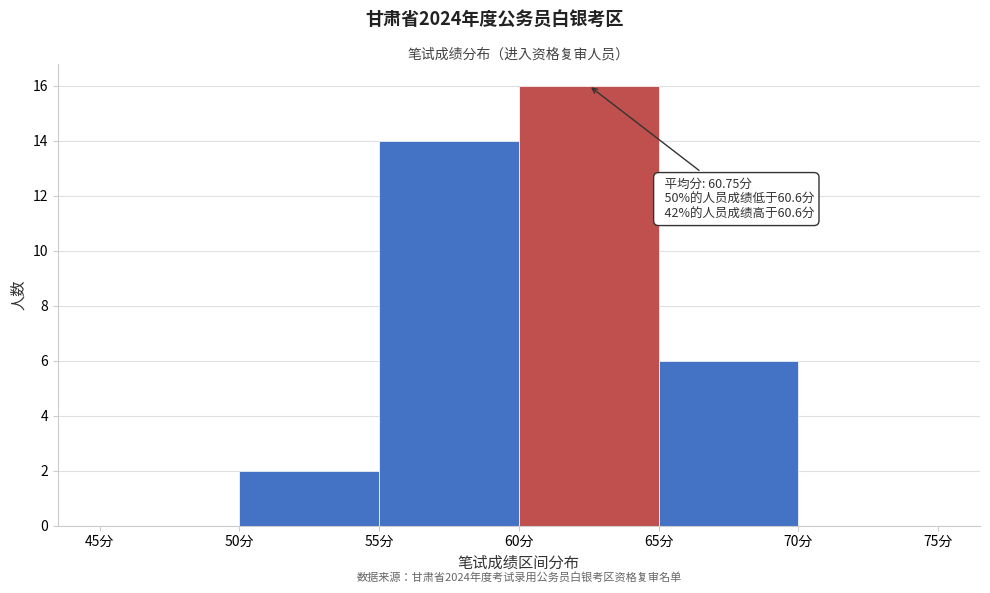

Which range on the x-axis has the tallest bar?

60 to 65